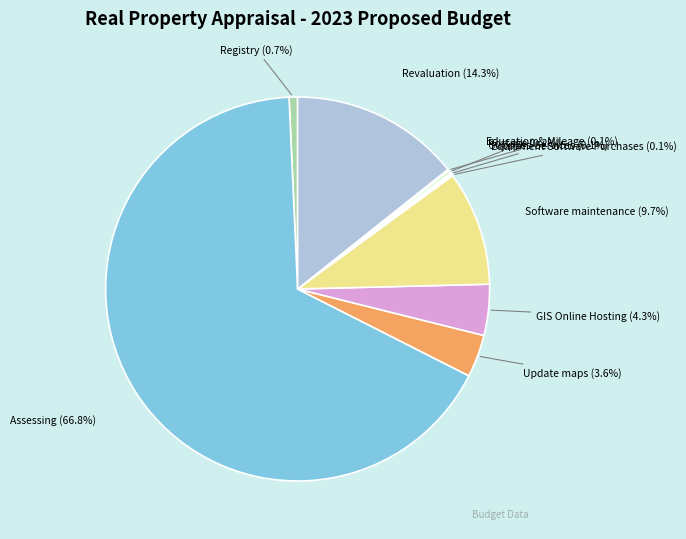

What is the largest slice in the pie chart?

Assessing